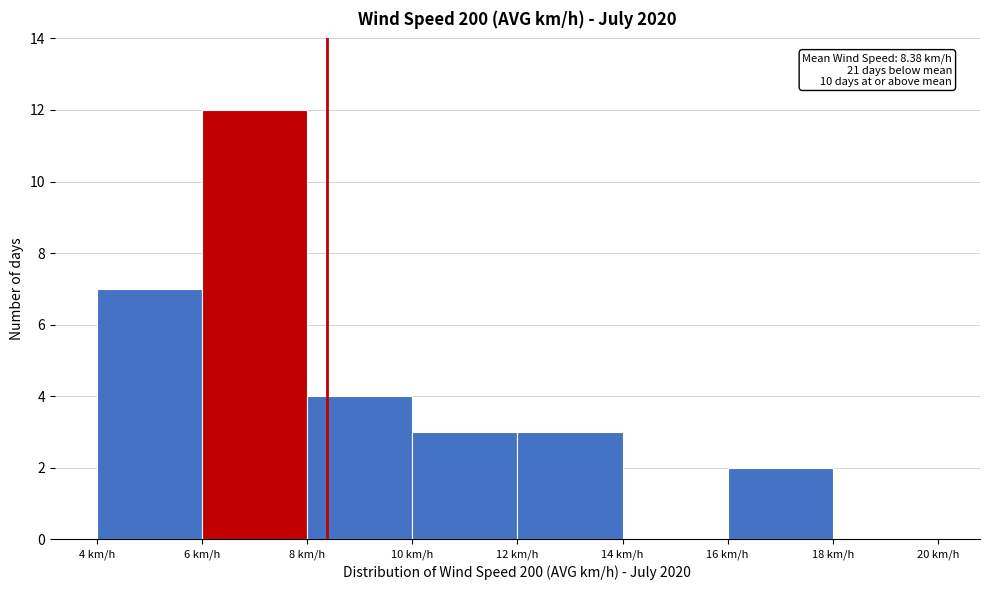

Which range on the x-axis has the tallest bar?

6 to 8